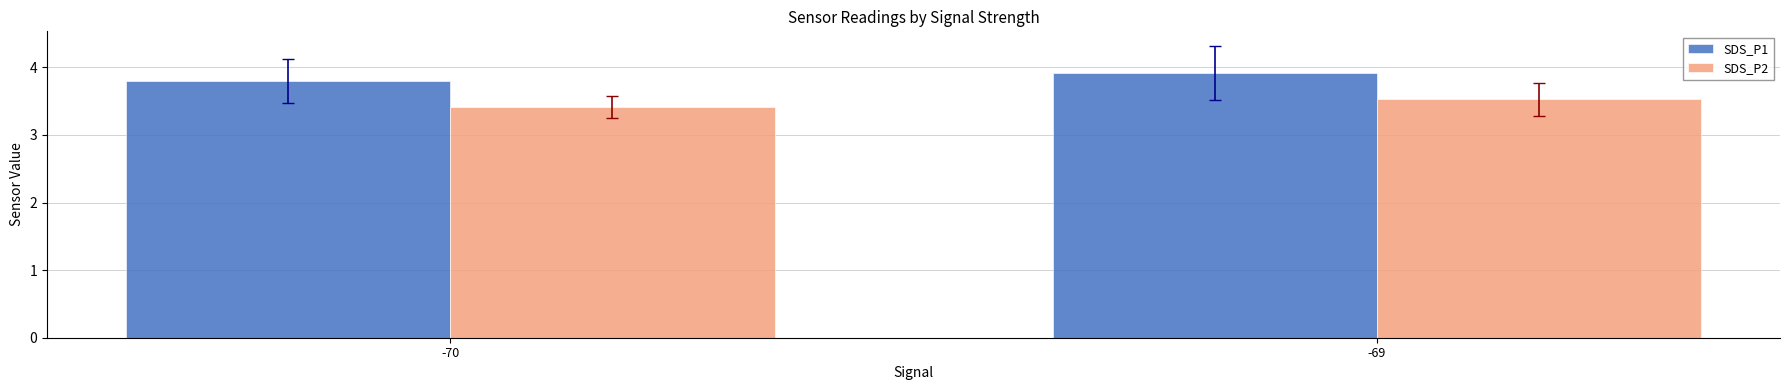

List the labels in order of SDS_P2 value, largest first.

-69, -70